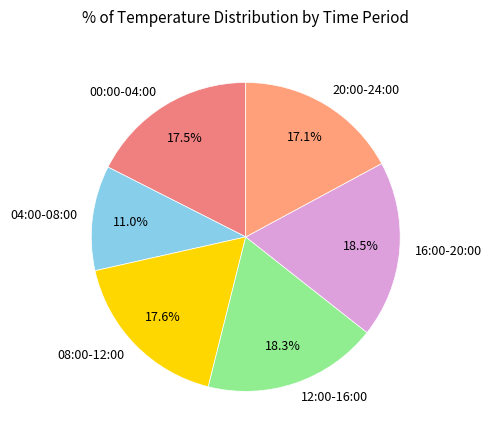

Does 20:00-24:00 represent more than half of the total?

No